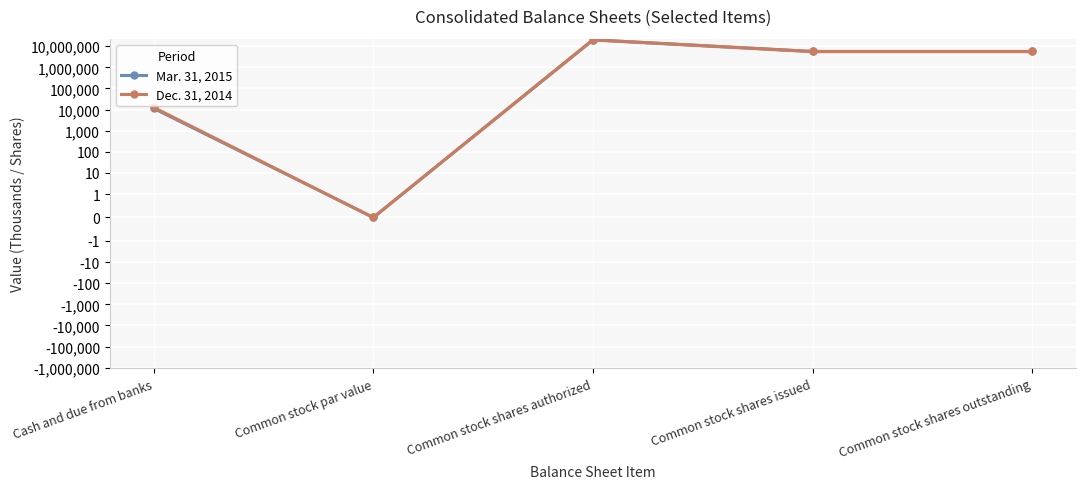

True or false: Mar. 31, 2015 and Dec. 31, 2014 cross at least once.

False